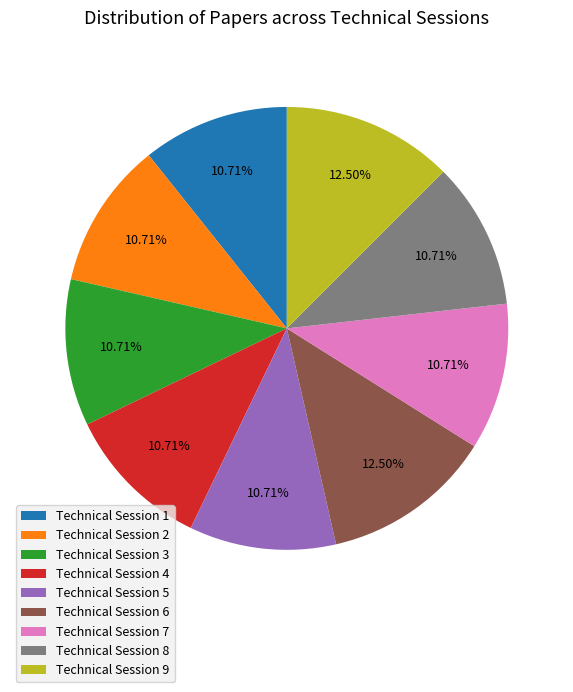

To the nearest percent, what is the combined percentage of Technical Session 1 and Technical Session 9?

23%